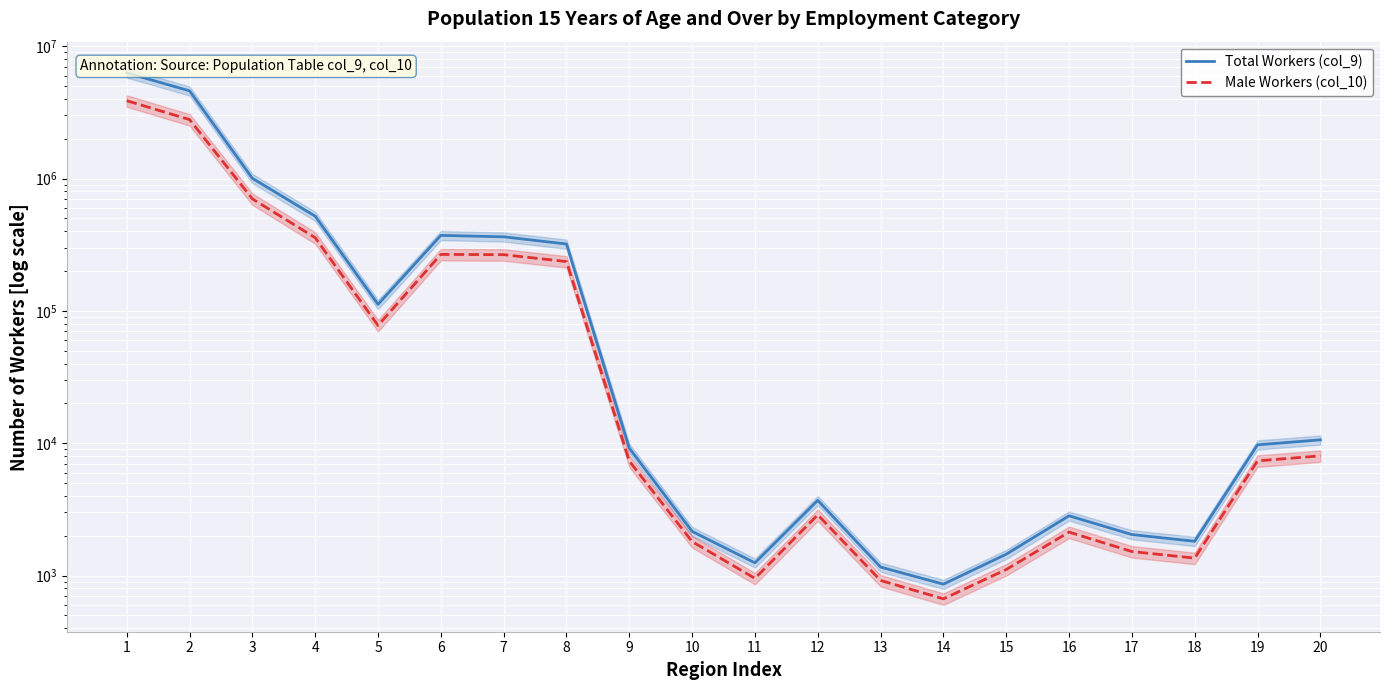

True or false: Male Workers (col_10) and Total Workers (col_9) intersect in this chart.

False